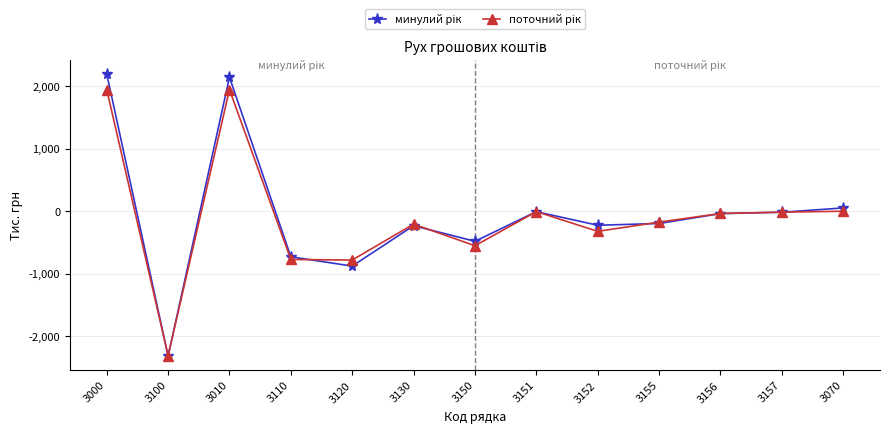

How many series are shown in this chart?

2